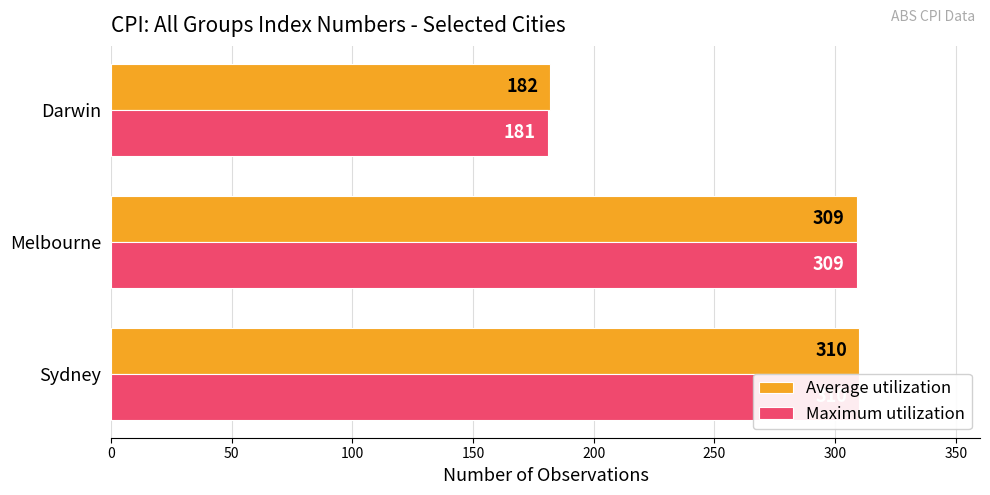

Which series has the largest total across all categories?

Average utilization